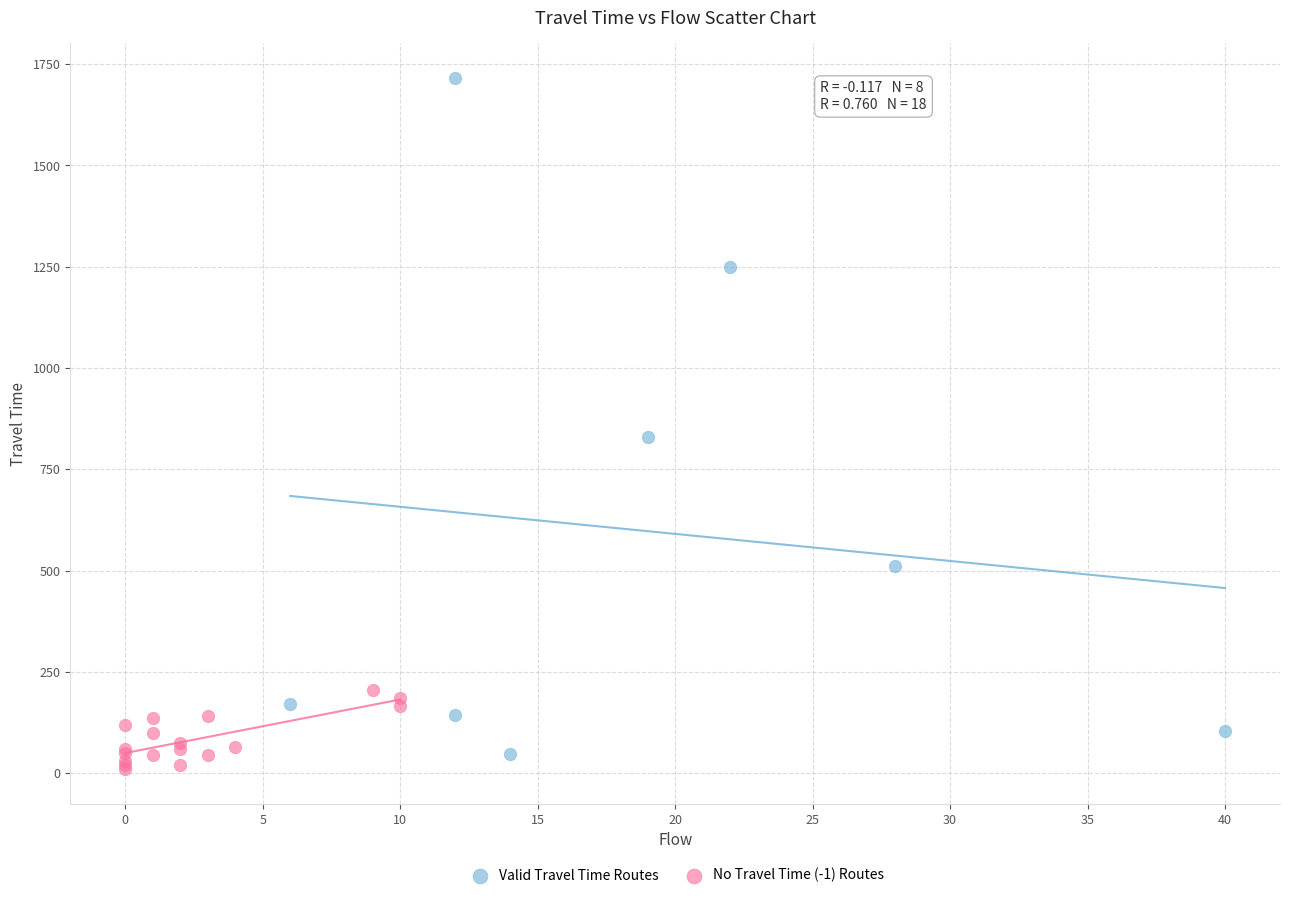

Which series has the largest Y range (max minus min)?

Valid Travel Time Routes